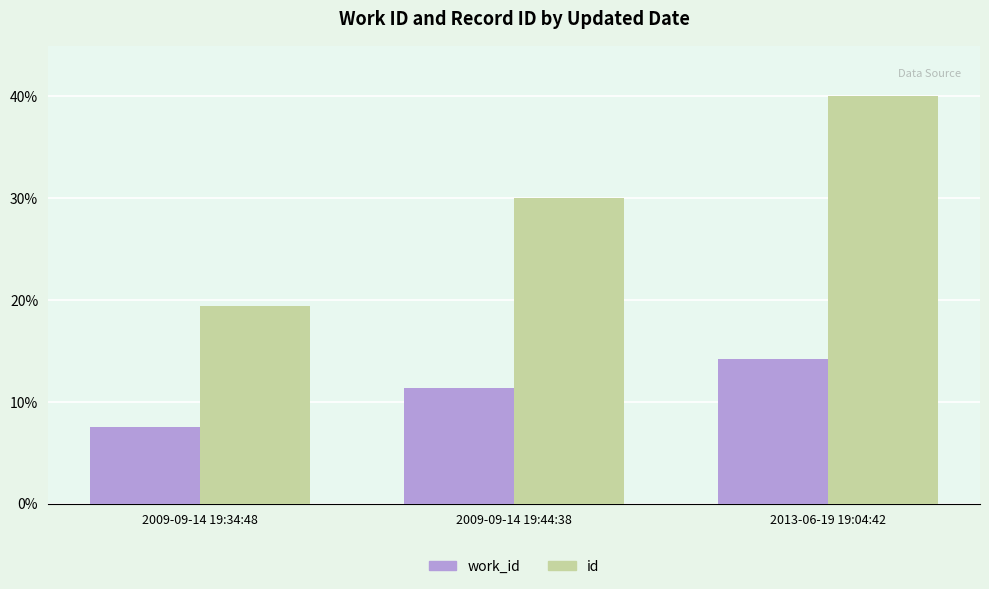

True or false: work_id has a value of 11.3 at 2009-09-14 19:44:38.

True